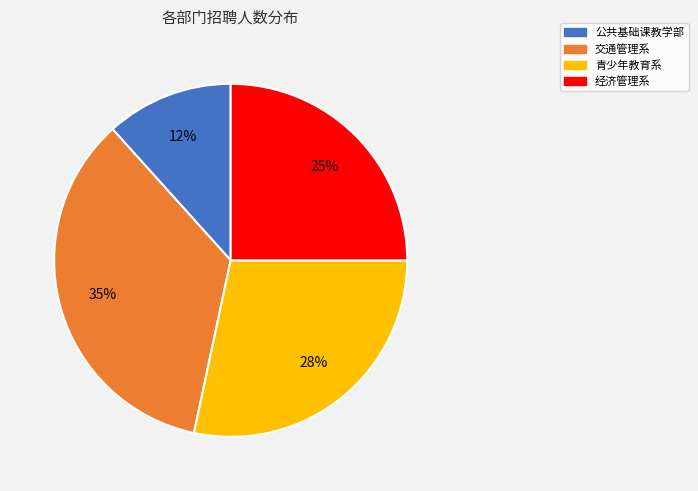

What percentage is the 经济管理系 slice, to the nearest percent?

25%